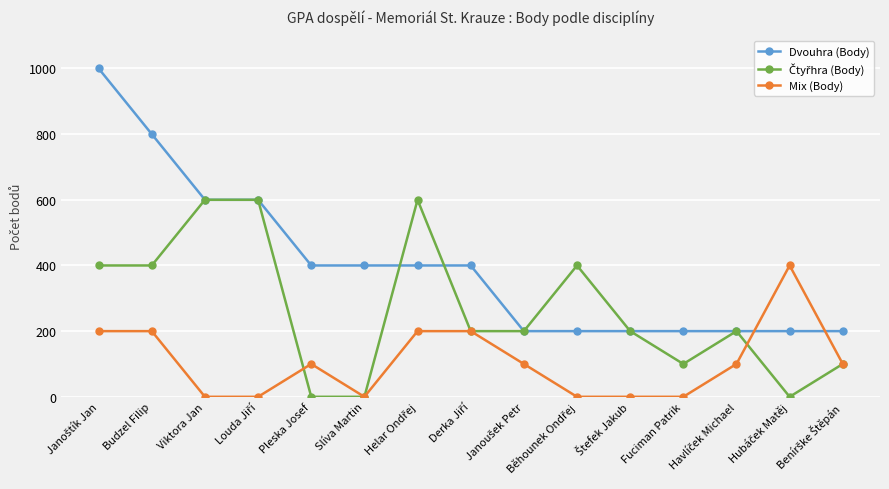

What is the greatest value displayed?

1000